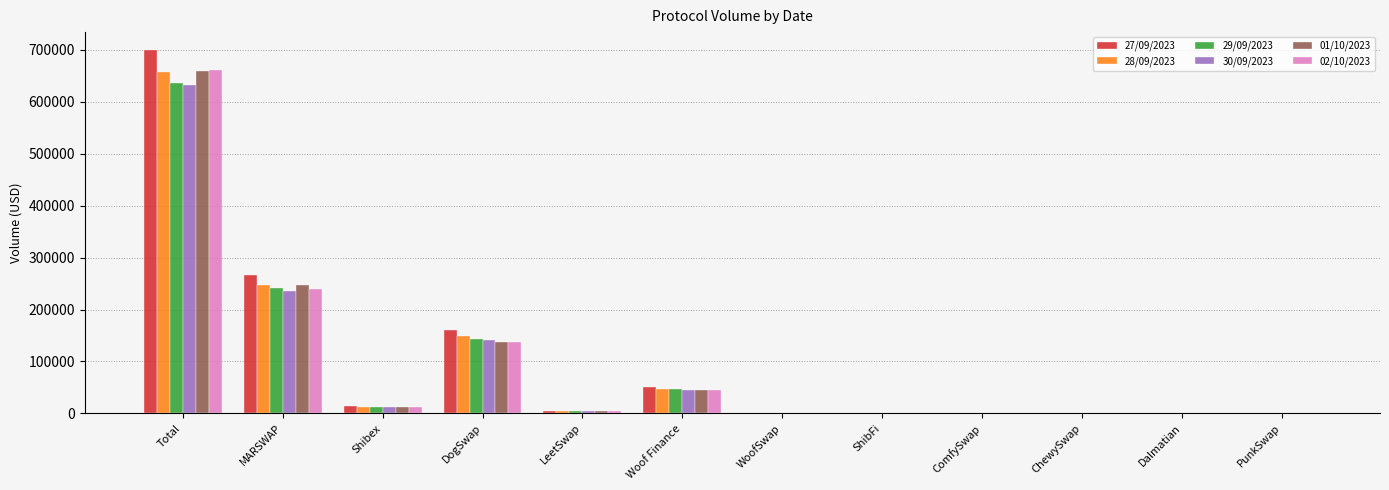

Is the value of 30/09/2023 at Shibex greater than the value of 02/10/2023 at ComfySwap?

Yes